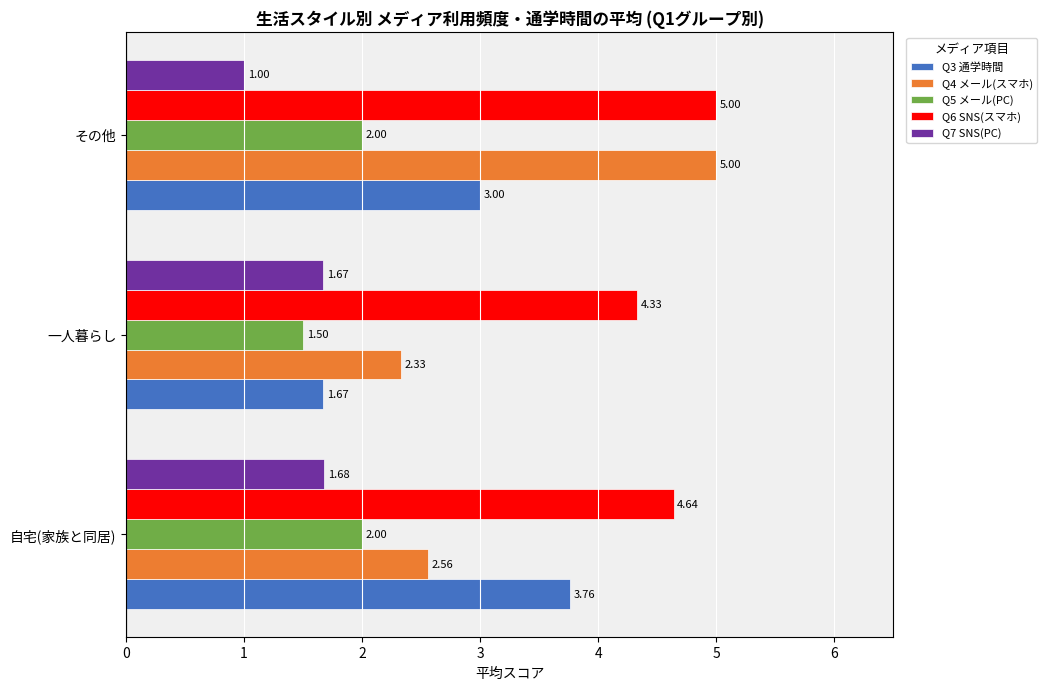

Which series changed the most between 自宅(家族と同居) and その他?

Q4 メール(スマホ)